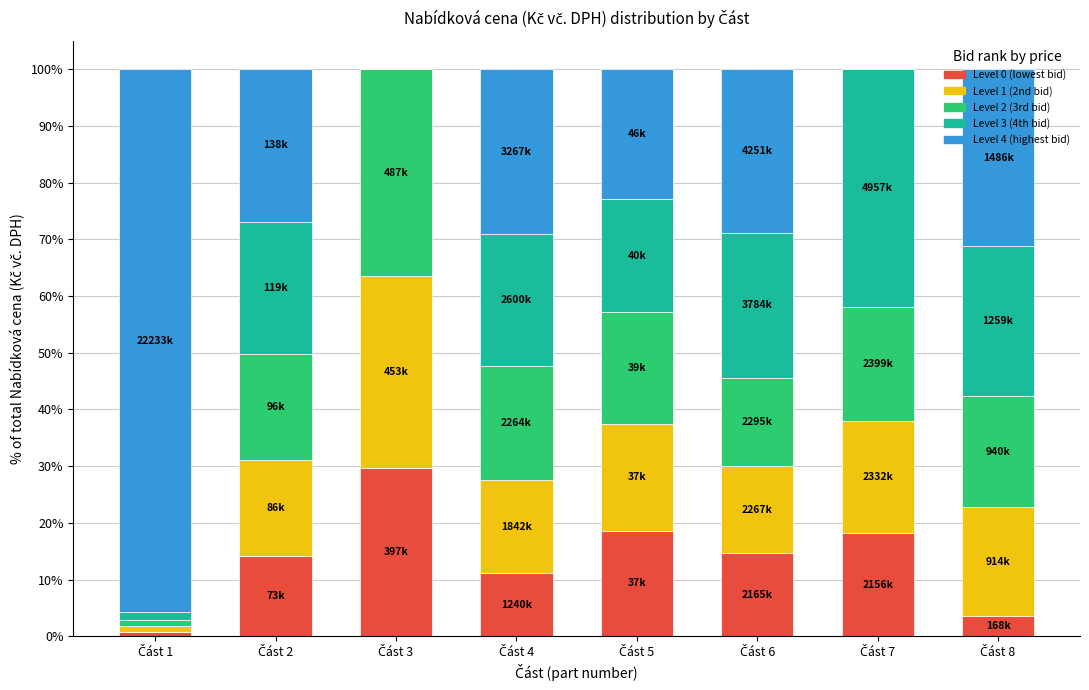

Are the bars horizontal?

No